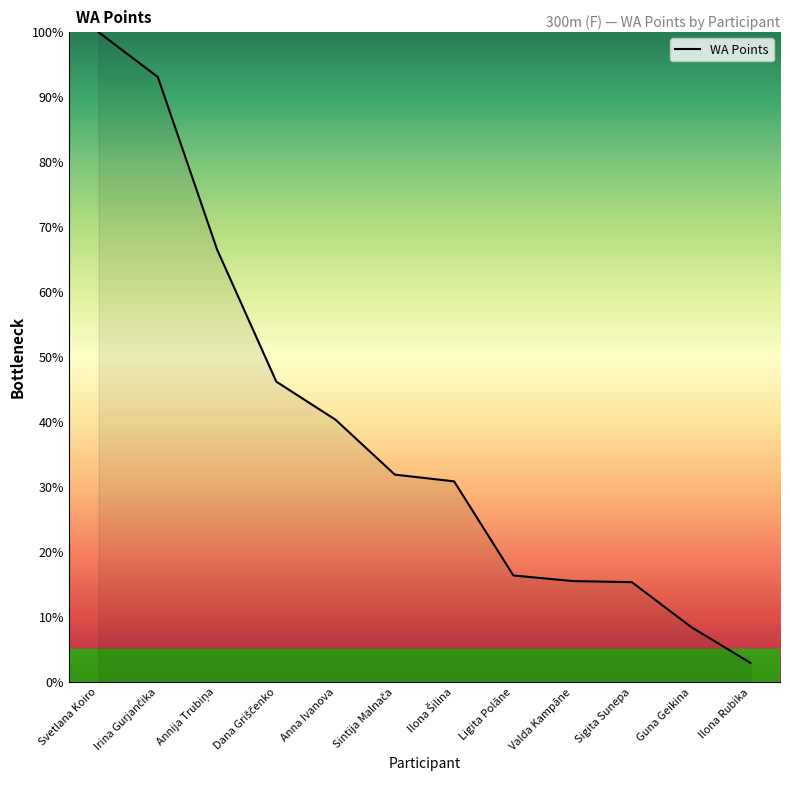

What is the sum of the values at Valda Kampāne and Anna Ivanova?

55.9